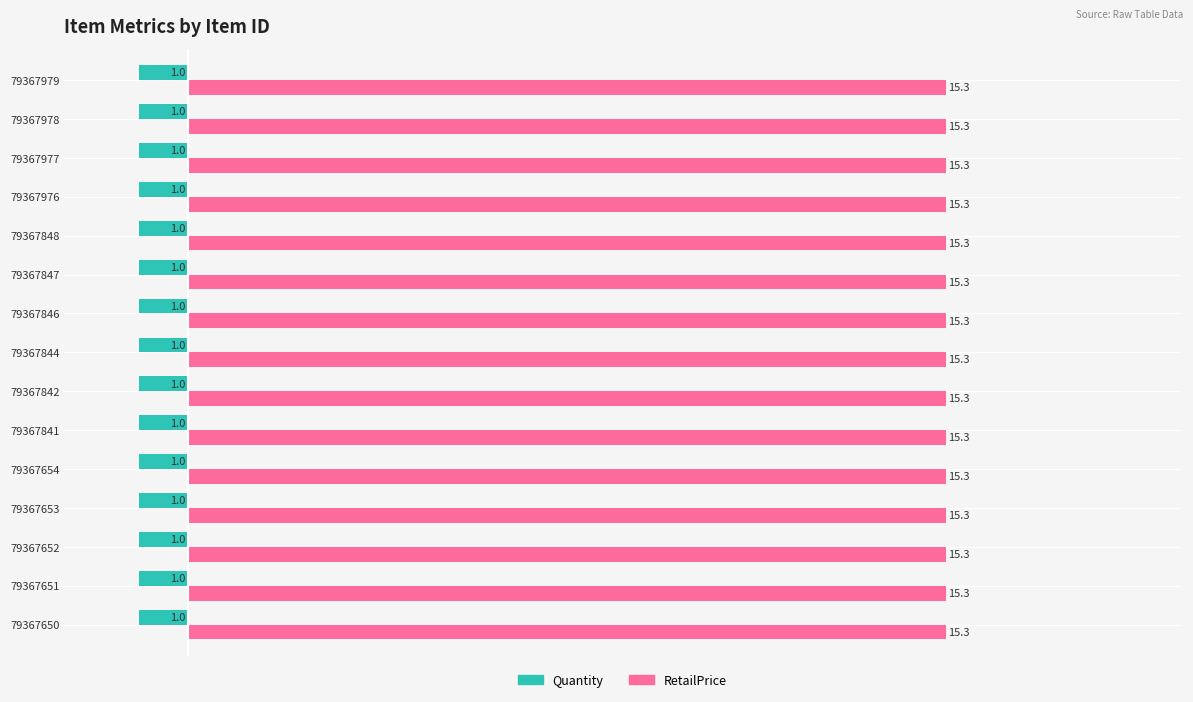

What is the difference between the highest and lowest values at 79367976?

16.3